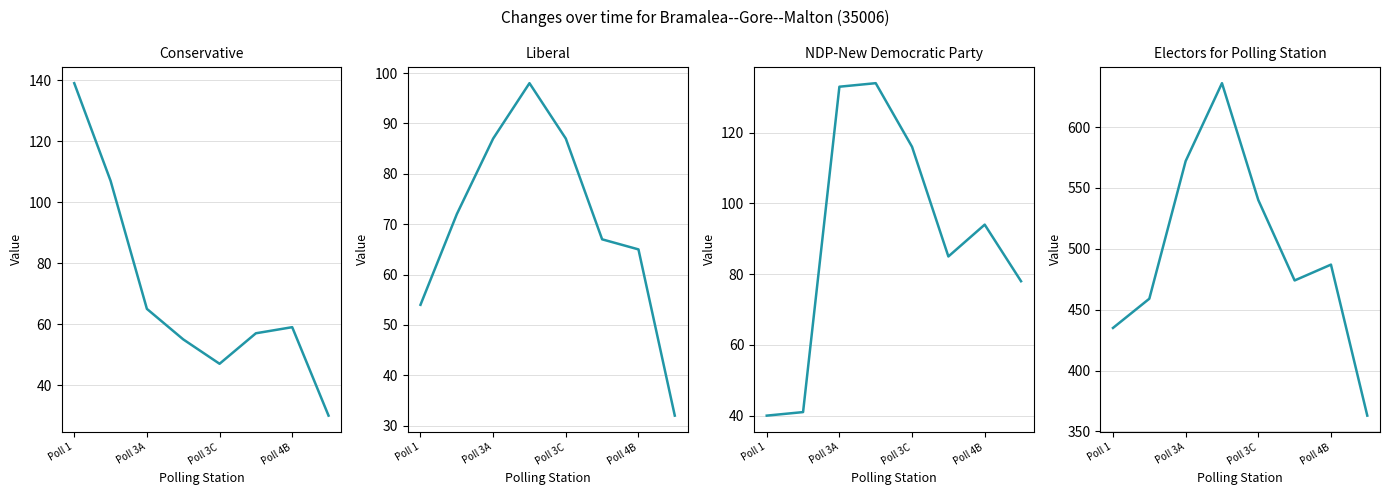

How many lines are shown in the chart?

4